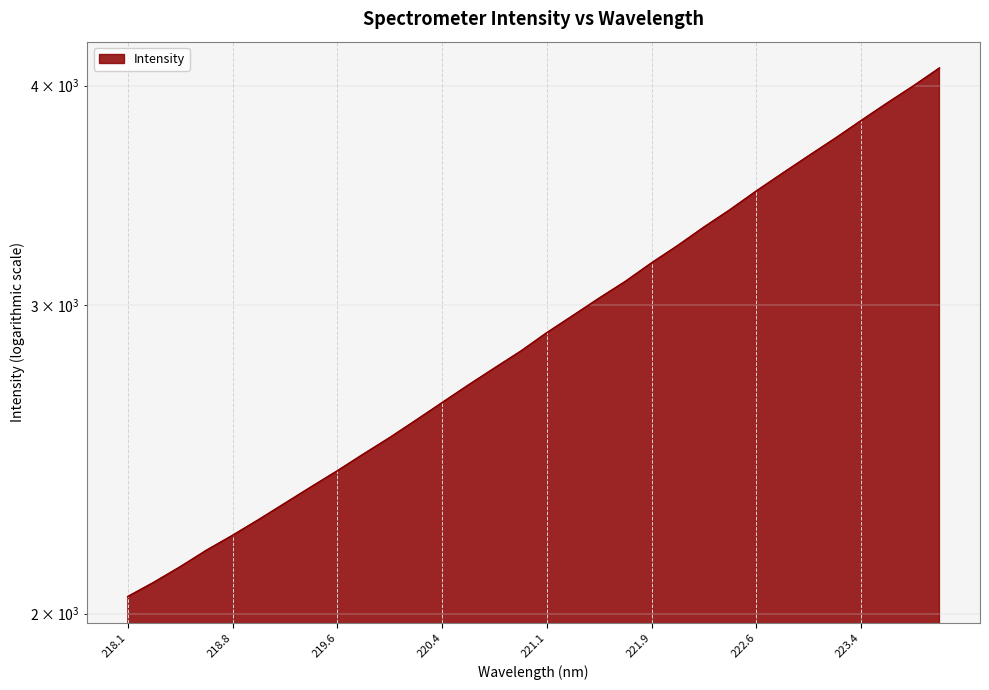

How many distinct data groups are displayed?

1